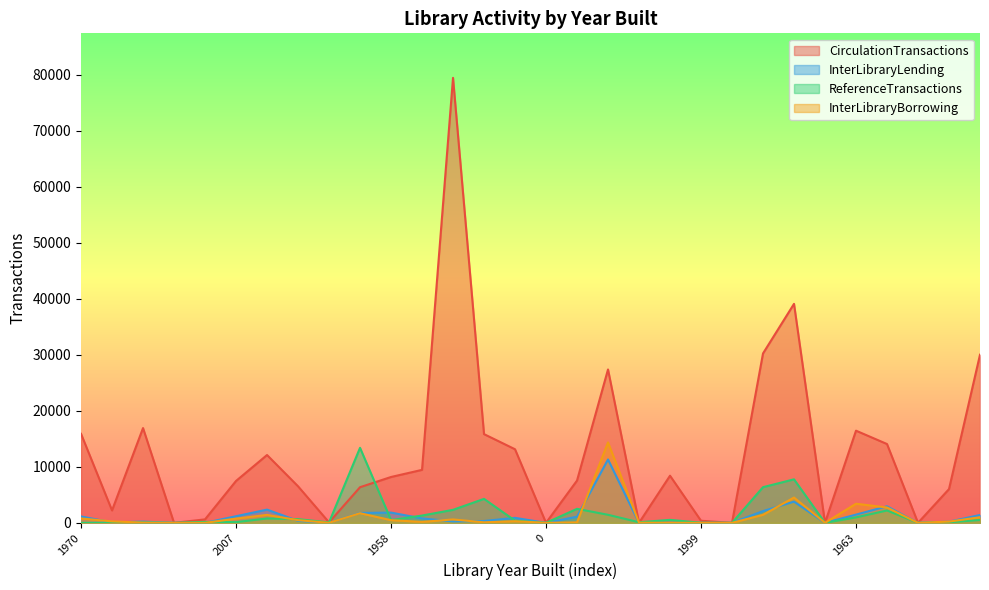

Which series has the largest range (max minus min)?

CirculationTransactions